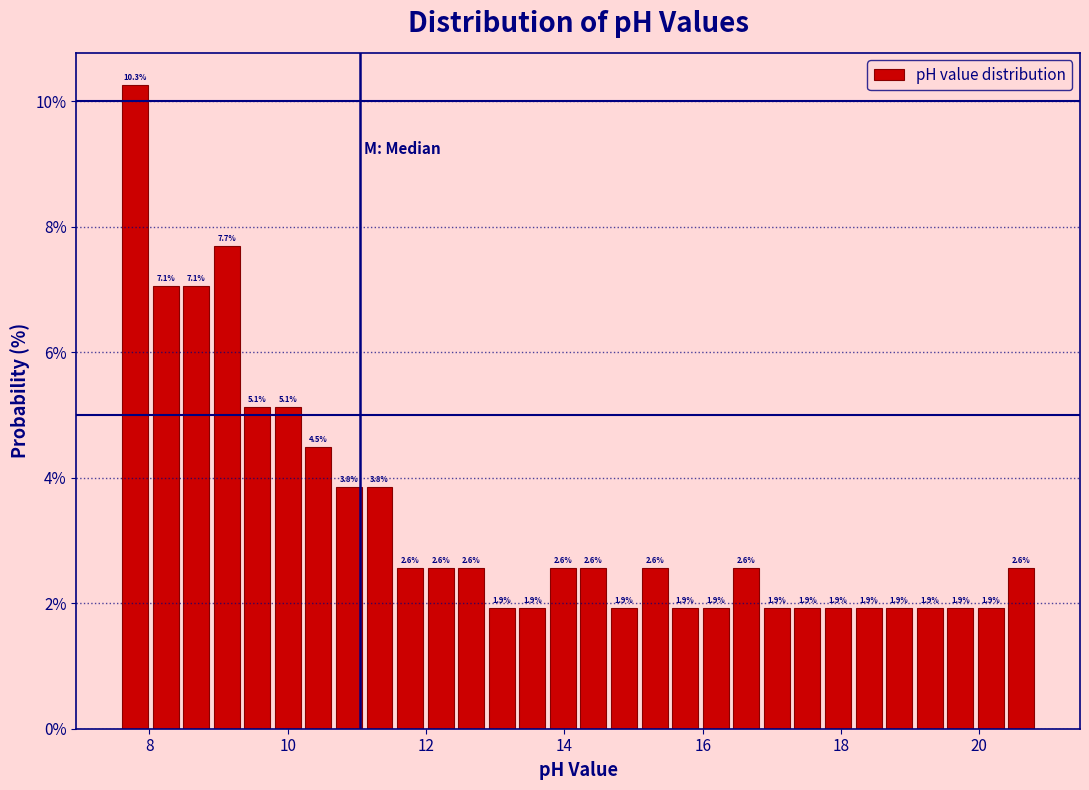

Read against the x-axis, roughly where is the centre of the tallest bar?

7.8